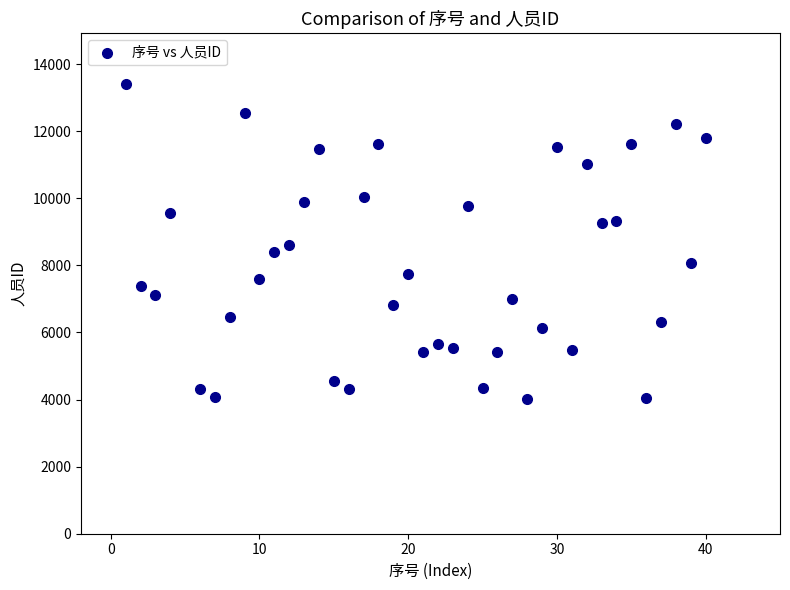

What is the range of X values (max minus min)?

39